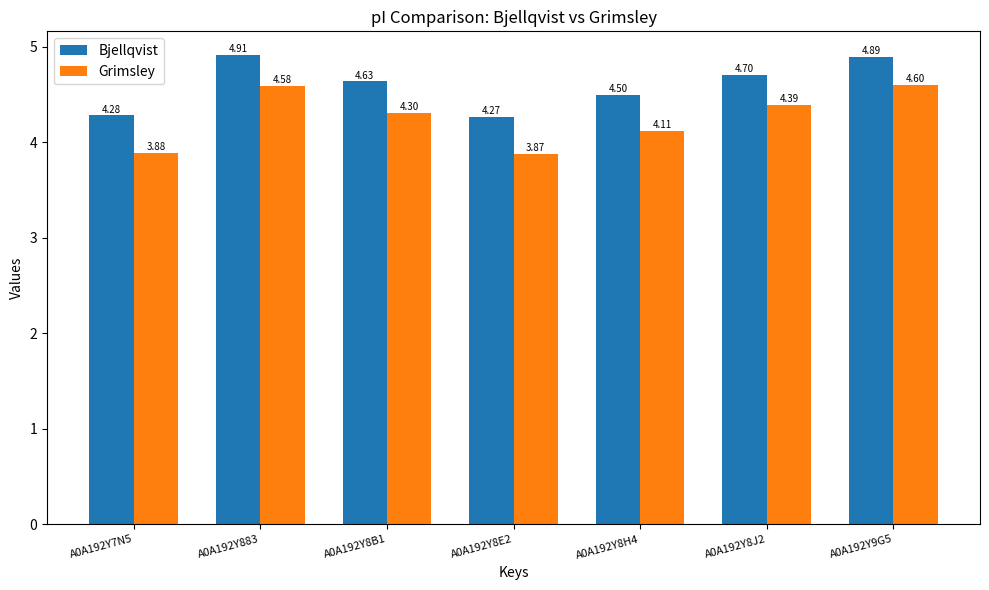

Rank the series by their maximum value, from lowest to highest.

Grimsley, Bjellqvist